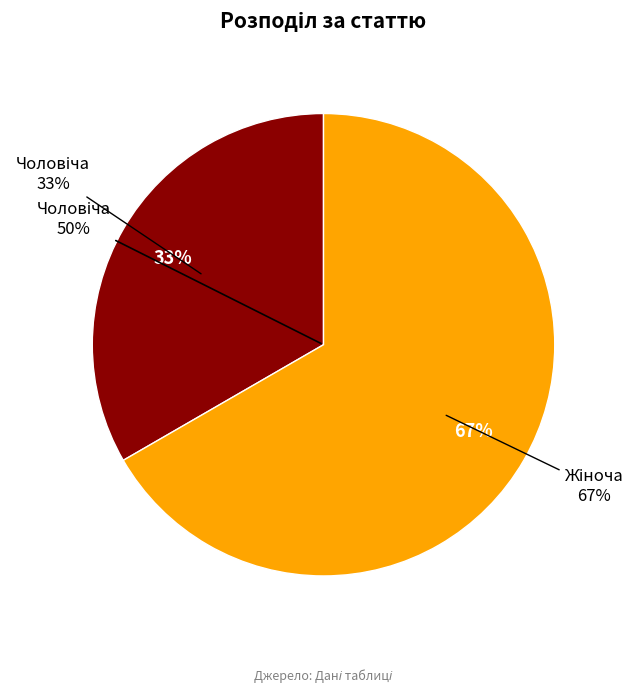

To the nearest percent, what is the difference between the largest and smallest slice percentages?

33%